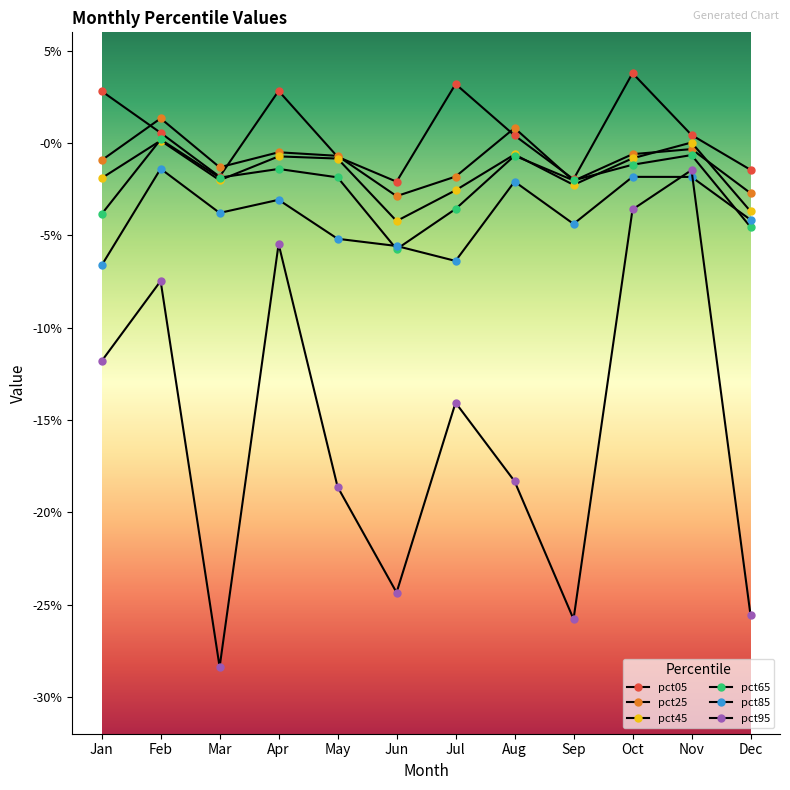

At which label does pct45 first exceed 0?

Feb